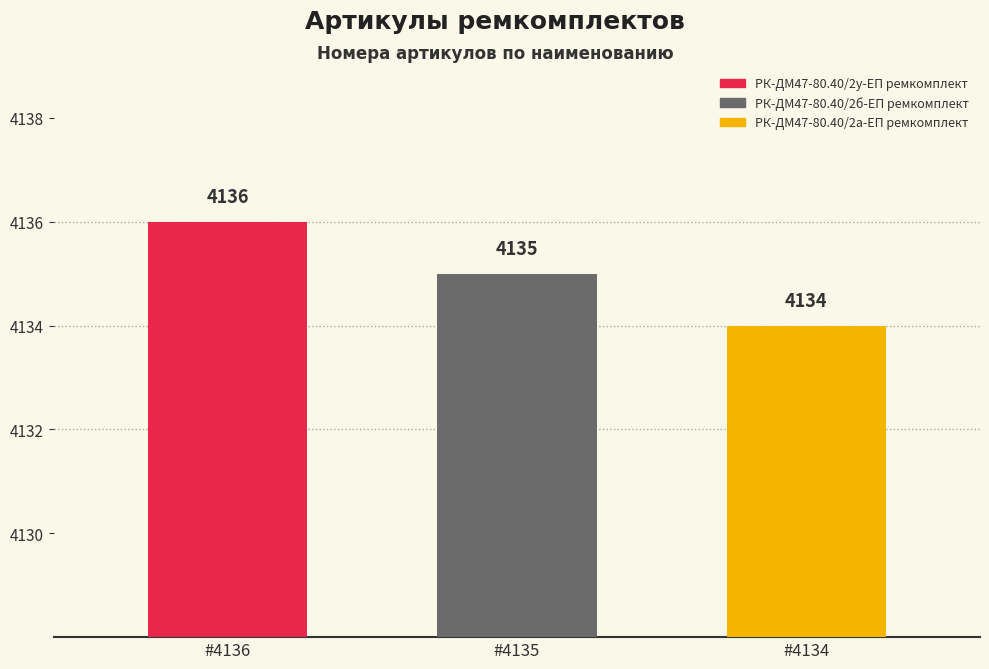

Does the chart contain stacked bars?

No